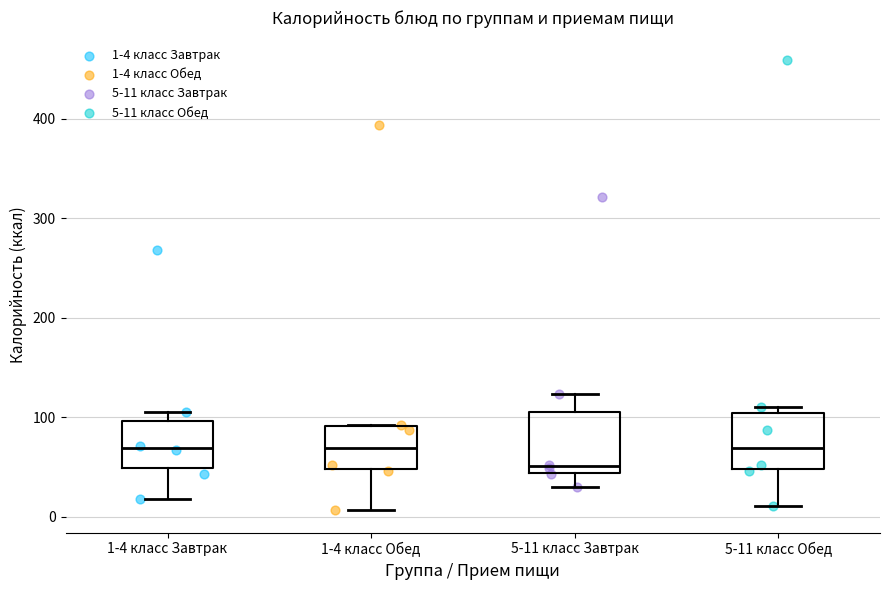

Reading left to right, read every box against the y-axis: the position of its median line, the range the box covers, and the ends of its whiskers. The values are not printed on the chart, so give them approximately, as read against the axis.

1-4 класс Завтрак: median 70, box 50 to 100, whiskers 20 to 100 (just above the box's upper edge)
1-4 класс Обед: median 70, box 50 to 90, whiskers 10 to 90
5-11 класс Завтрак: median 50, box 40 to 110, whiskers 30 to 120
5-11 класс Обед: median 70, box 50 to 100, whiskers 10 to 110